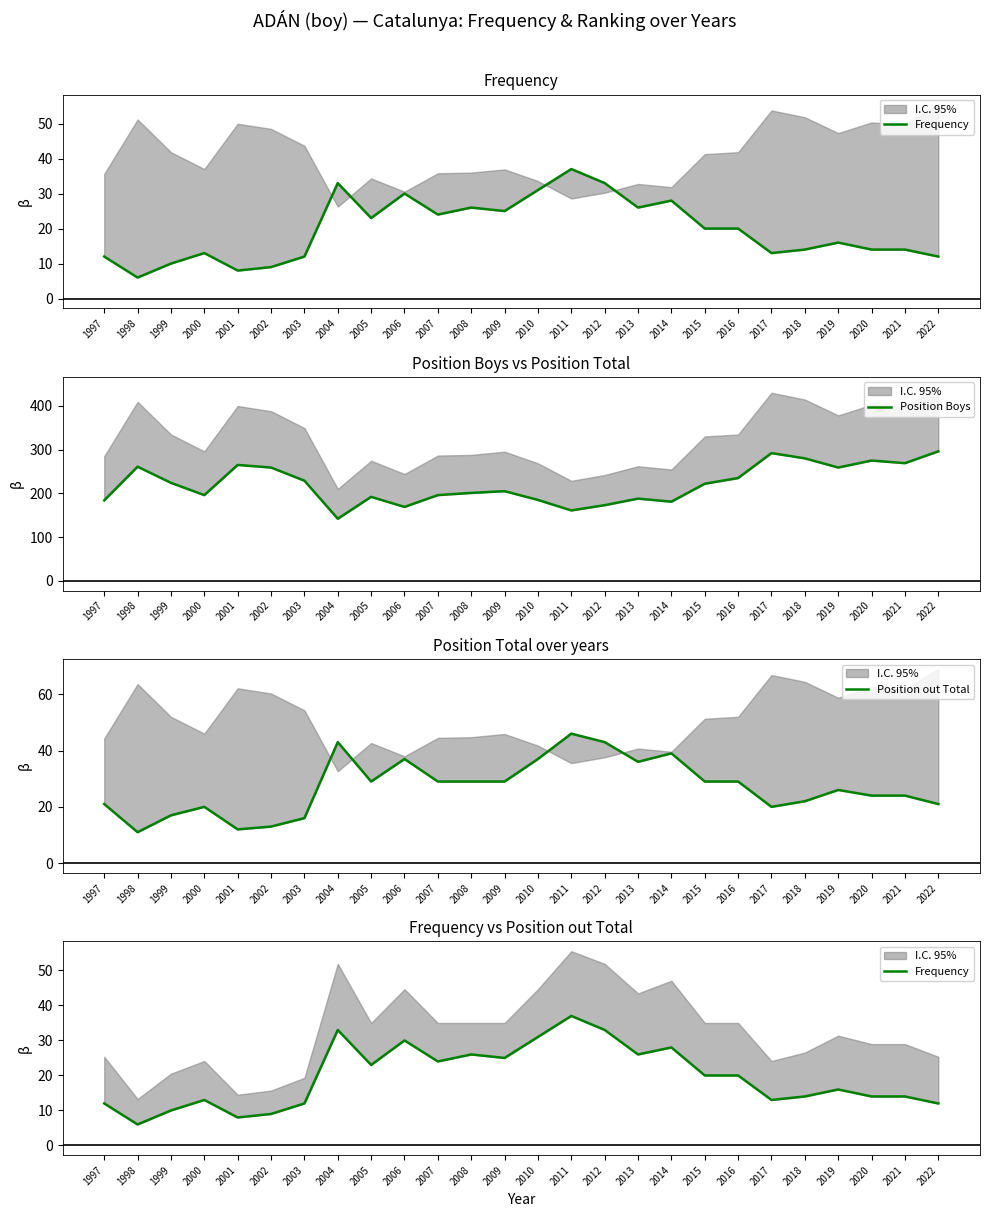

In Position Boys, how many points are lower than both neighbors (excluding endpoints)?

7